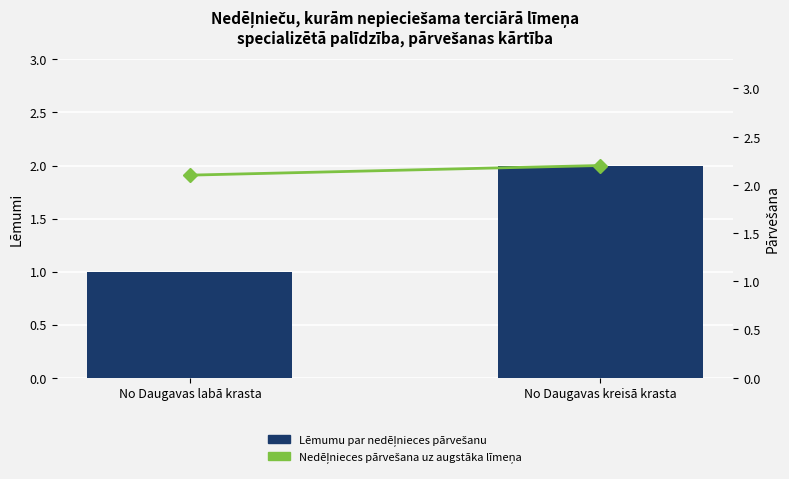

Reading left to right, transcribe all the data shown in this chart.

Lēmumu par nedēļnieces pārvešanu: 1.0	2.0
Nedēļnieces pārvešana uz augstāka līmeņa: 2.1	2.2